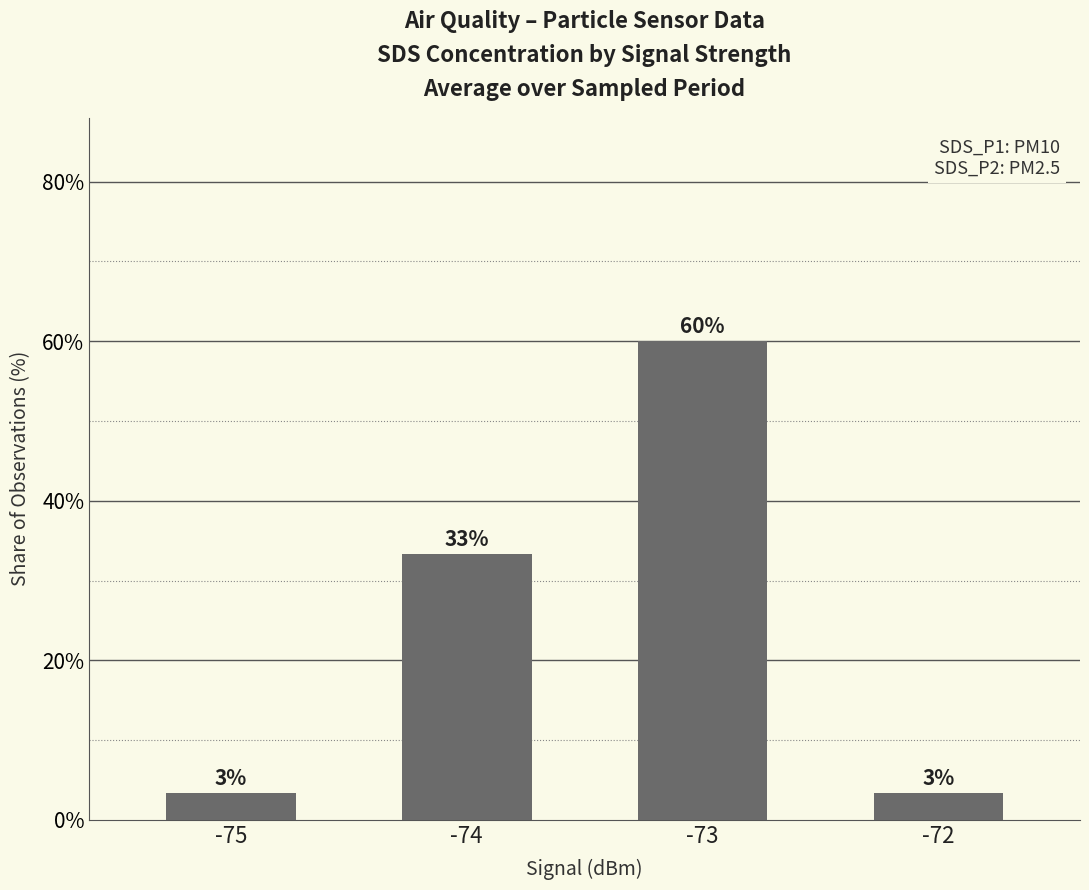

How many bars are there in total?

4